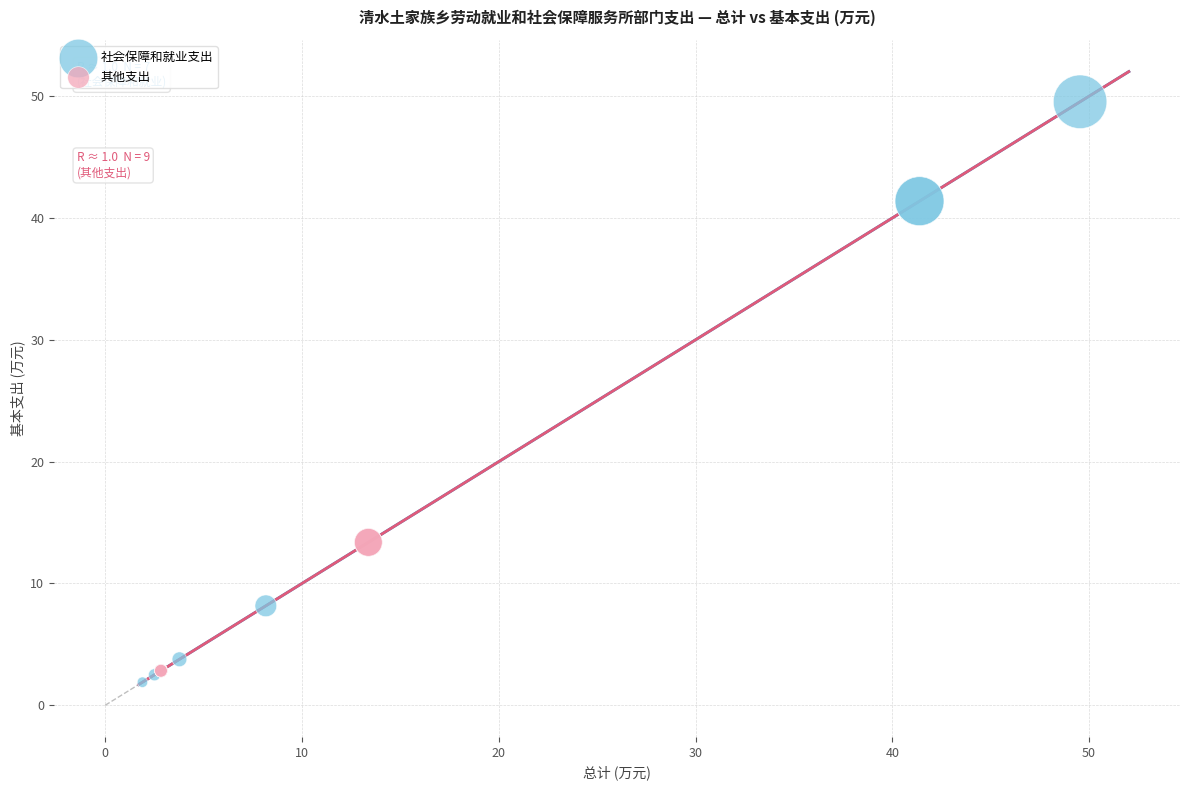

Which series contains the highest Y value?

社会保障和就业支出